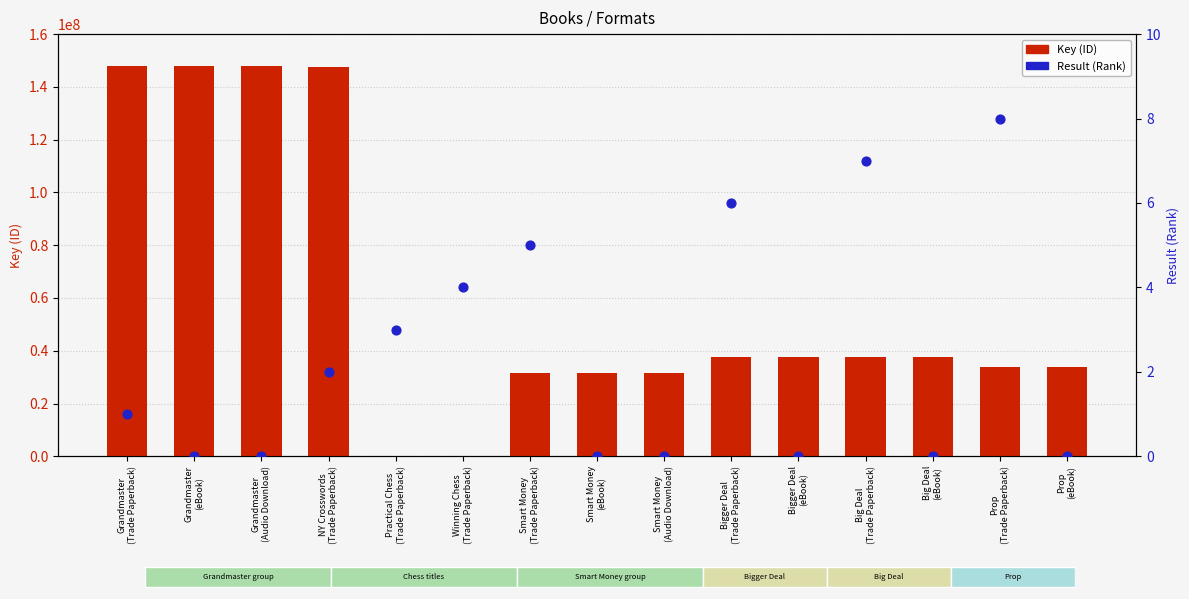

What is the total value across all series at Grandmaster
(Trade Paperback)?

147810655